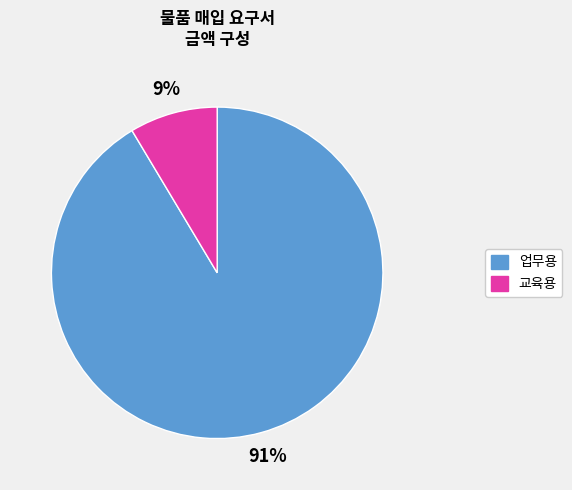

The 교육용 slice represents 1% of the pie. True or false?

False